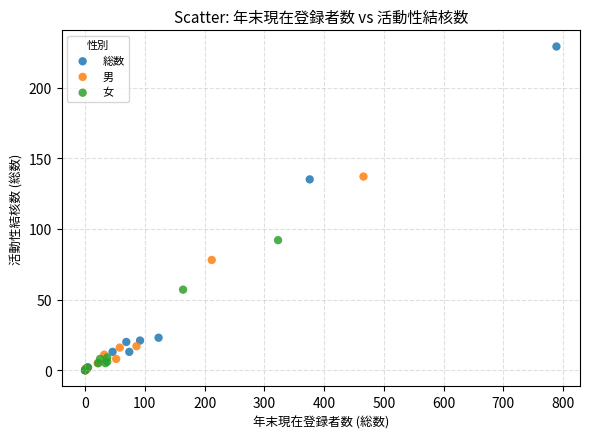

Which series reaches the maximum Y coordinate?

総数